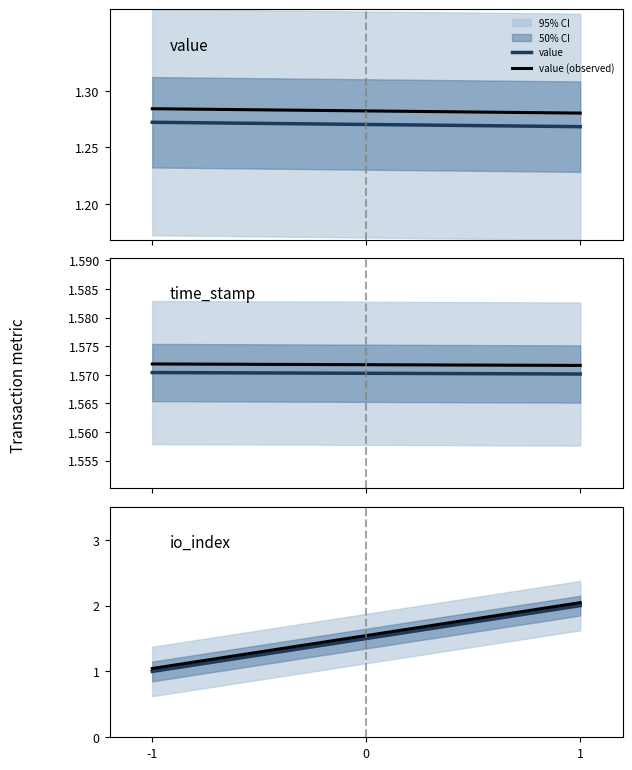

List the series in order of their peak value, highest first.

io_index (observed), io_index, time_stamp (observed), time_stamp, value (observed), value